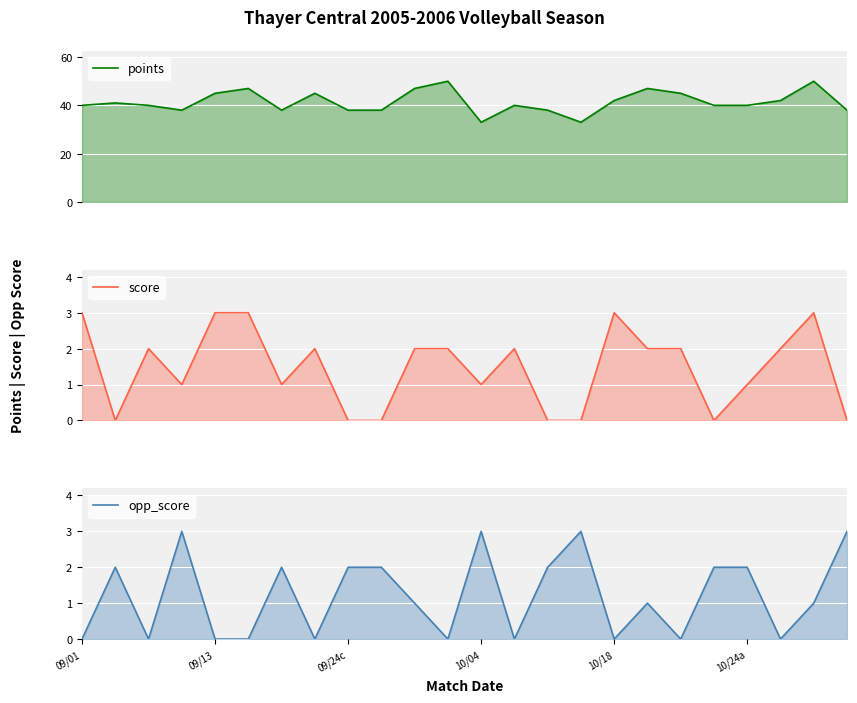

True or false: opp_score and points intersect in this chart.

False